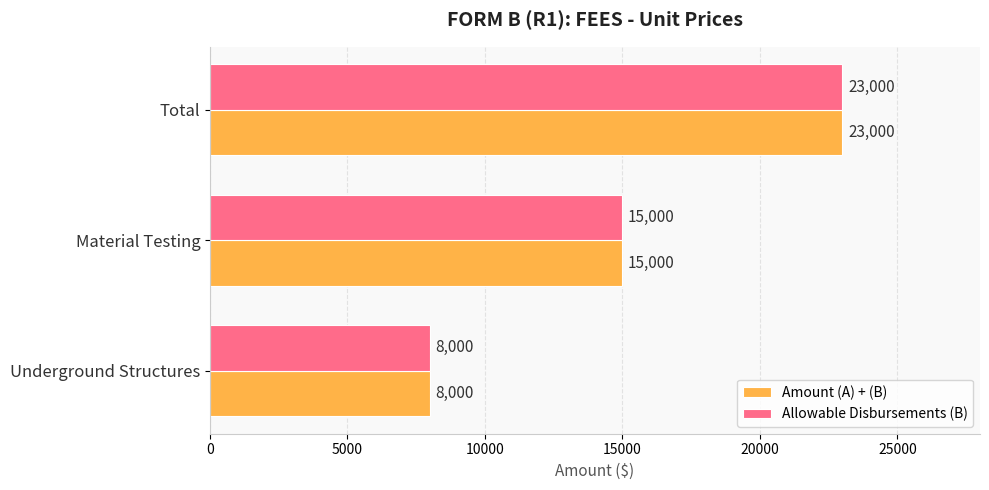

How many series are shown in this chart?

2